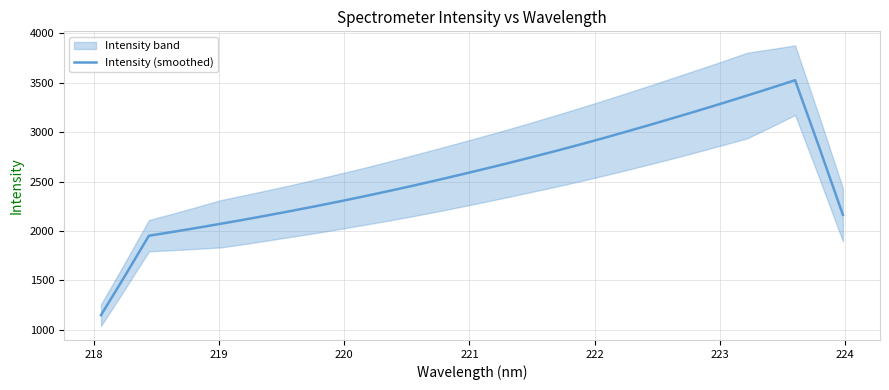

How many lines are shown in the chart?

1